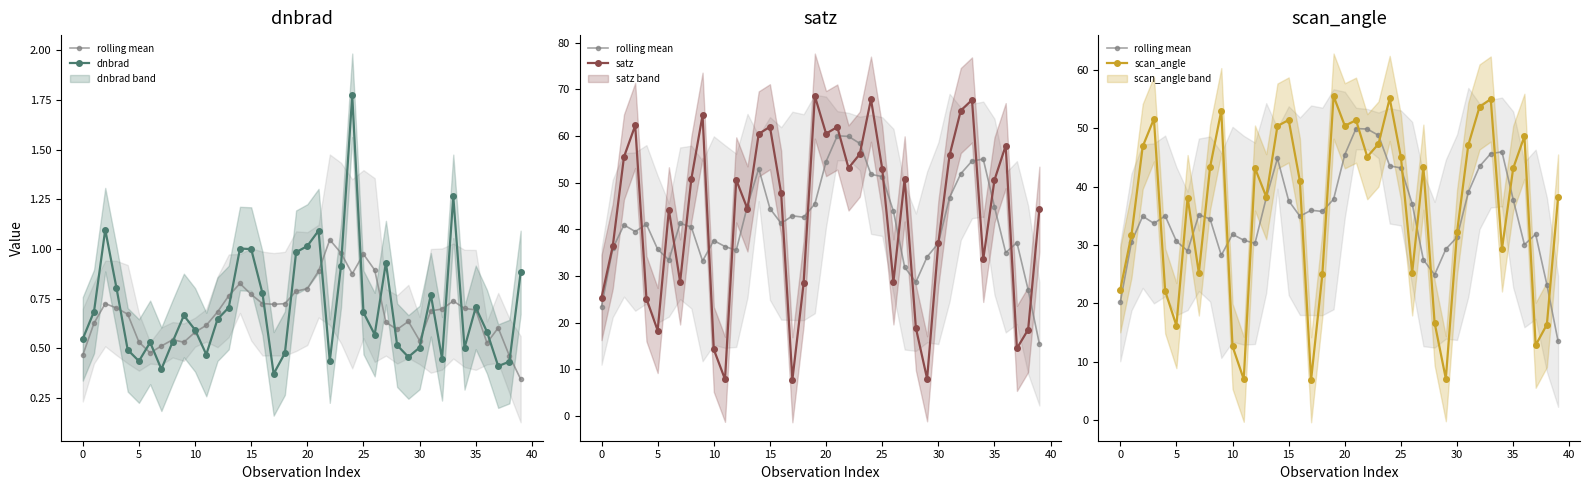

Is this an area chart (filled region under the line)?

No